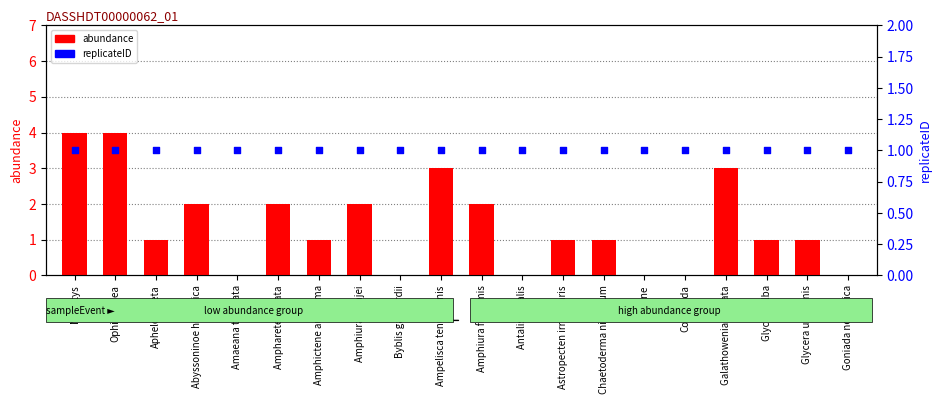

Is the value of replicateID at Chaetoderma nitidulum greater than the value of abundance at Amphiura chiajei?

No